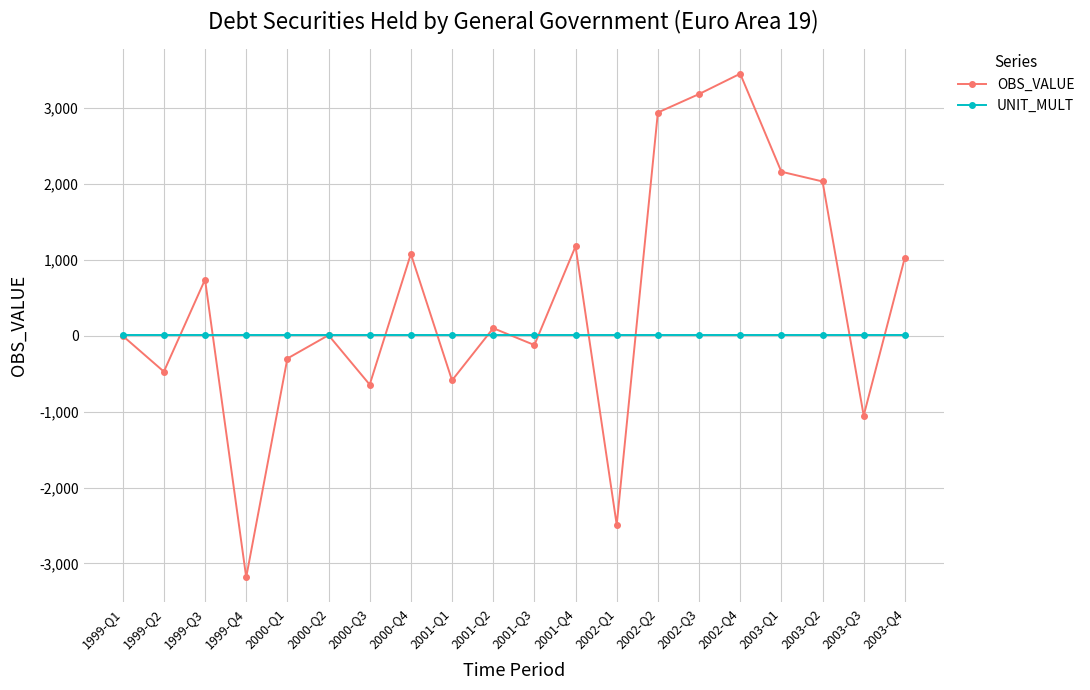

Which series has the largest range (max minus min)?

OBS_VALUE